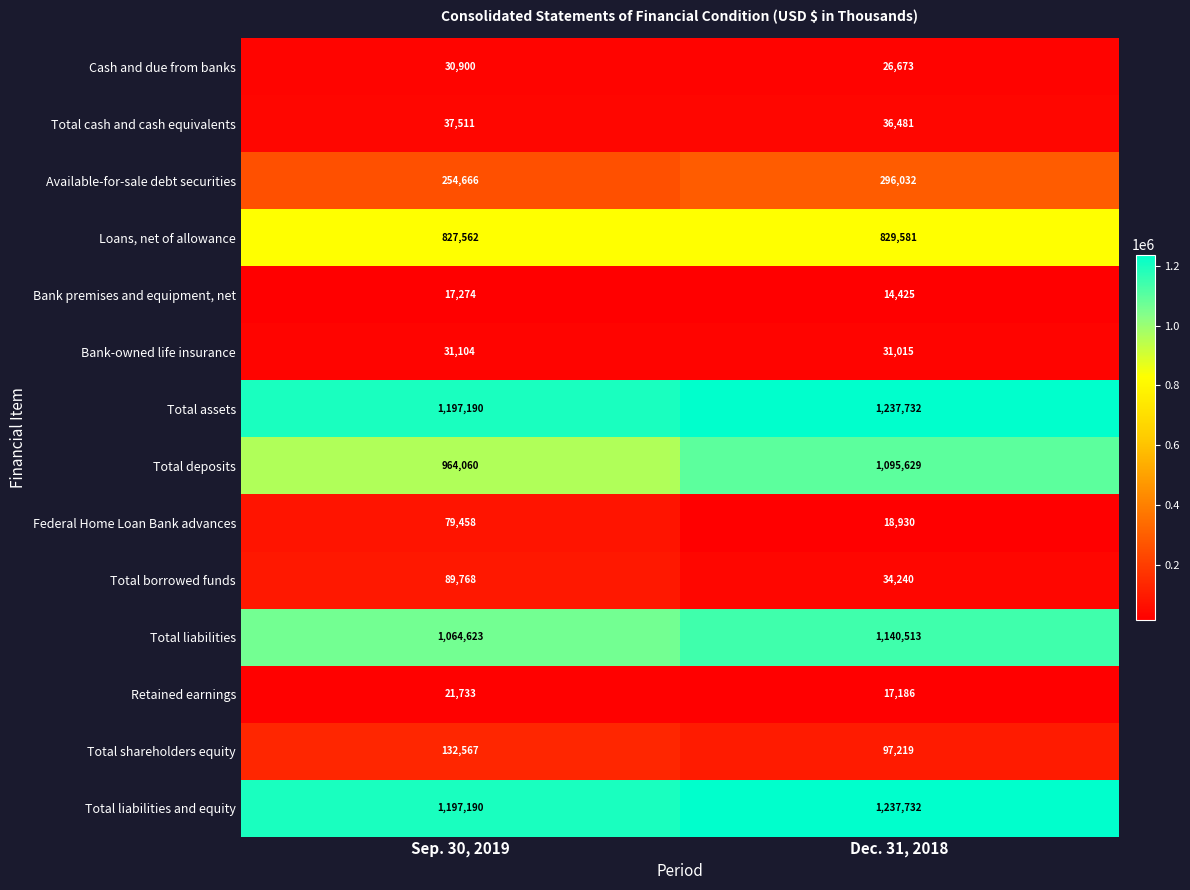

Read the Total liabilities and equity value at Dec. 31, 2018.

1237732